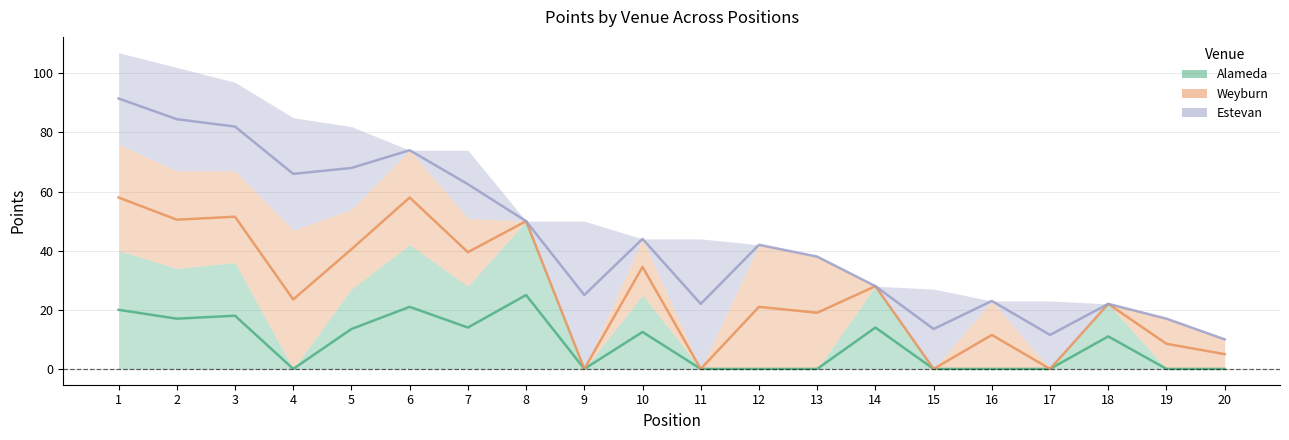

What is the difference between the maximum and minimum values in the Weyburn series?

47